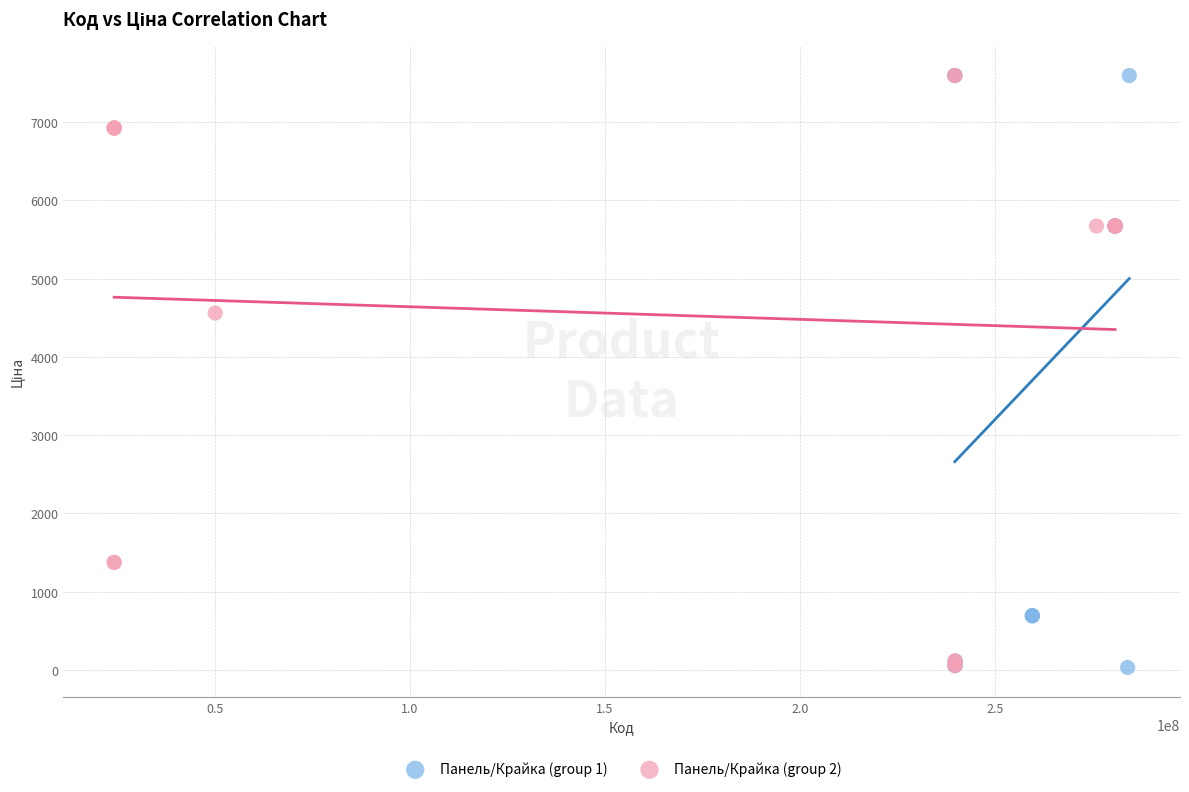

Which series has the largest Y range (max minus min)?

Панель/Крайка (group 1)